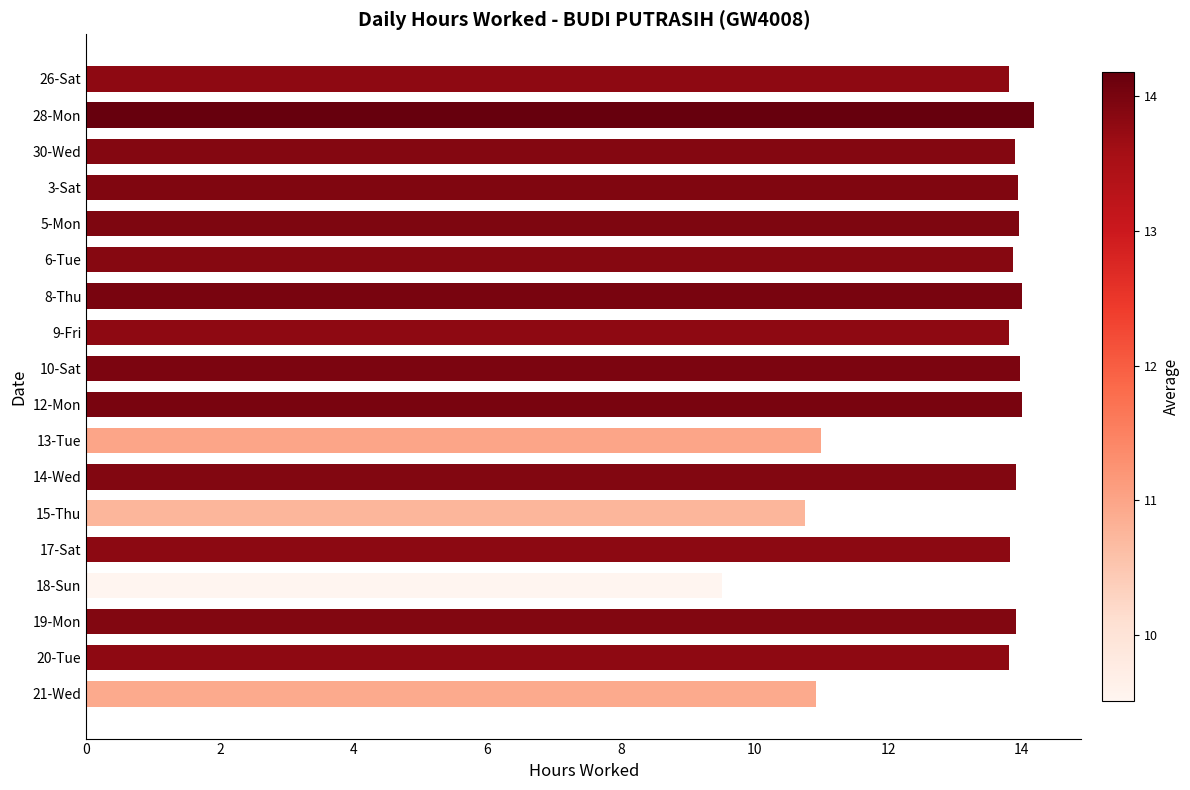

What is the sum of all values?

237.0